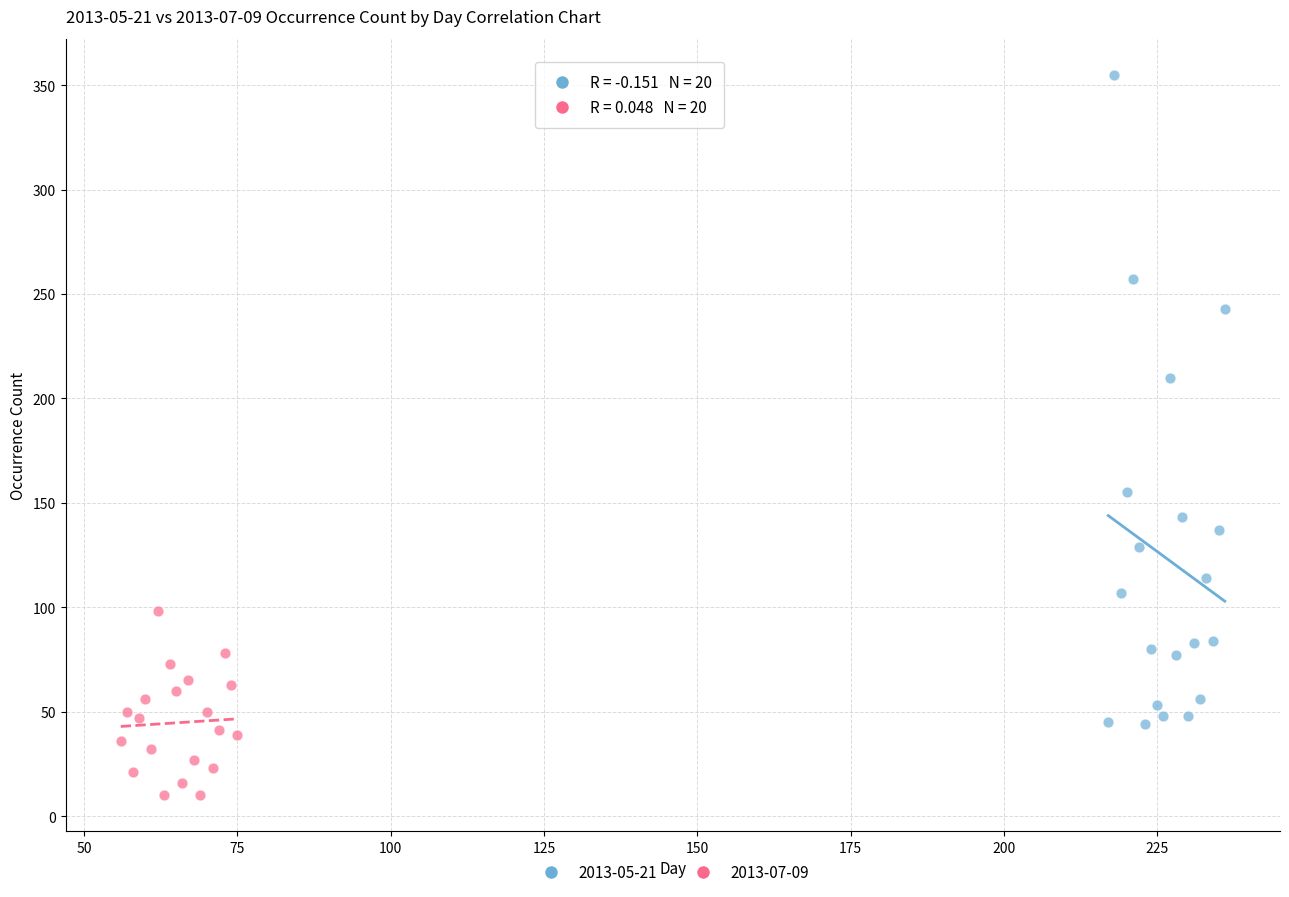

What are all the series names shown in the legend?

2013-05-21, 2013-07-09